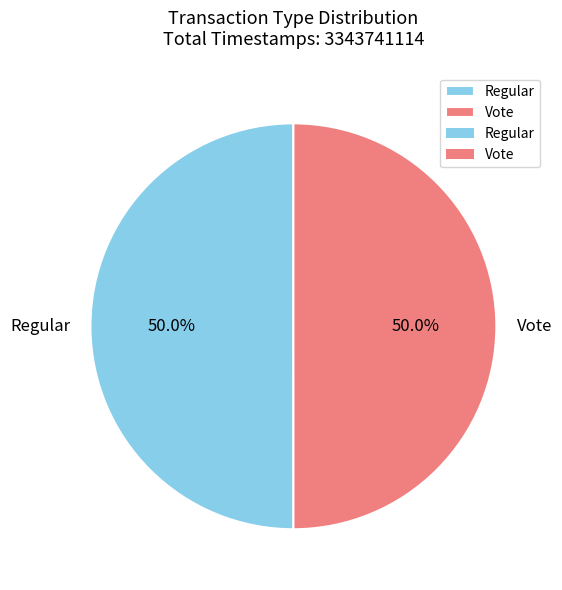

Approximately how many times larger is the value at Vote compared to Regular?

1.0